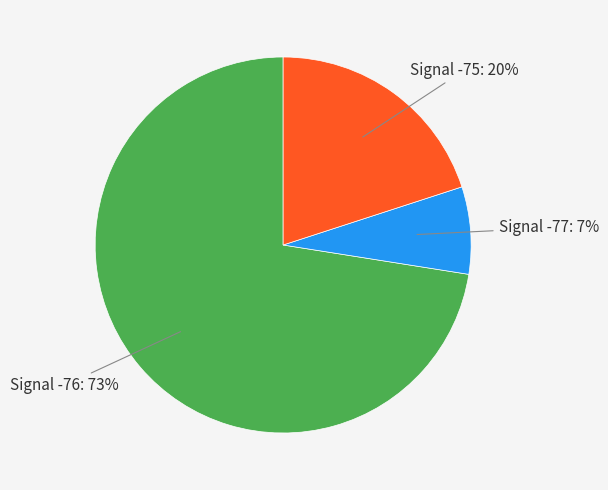

To the nearest percent, what is the average slice percentage?

33%